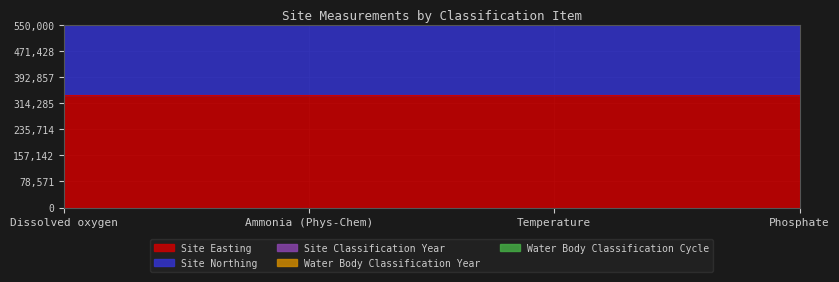

Does the chart display data point markers on the line(s)?

No